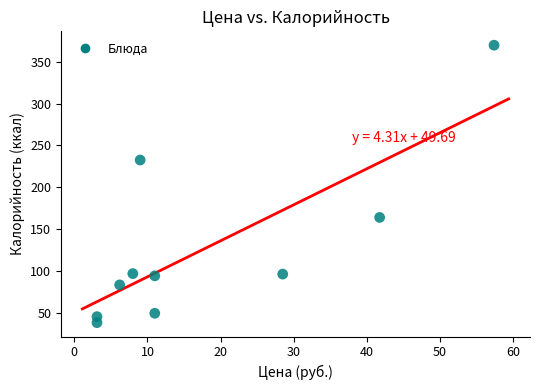

What is the average X value?

17.9